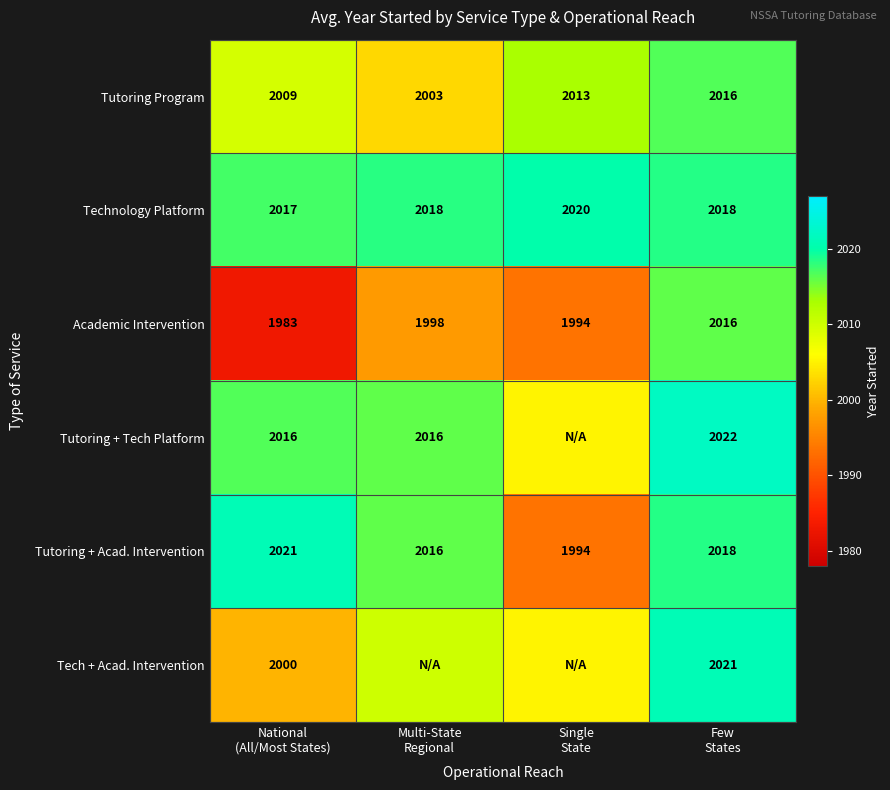

Rank the series at Single State from highest to lowest value.

Technology Platform, Tutoring Program, Tutoring + Tech Platform, Tech + Acad. Intervention, Academic Intervention, Tutoring + Acad. Intervention